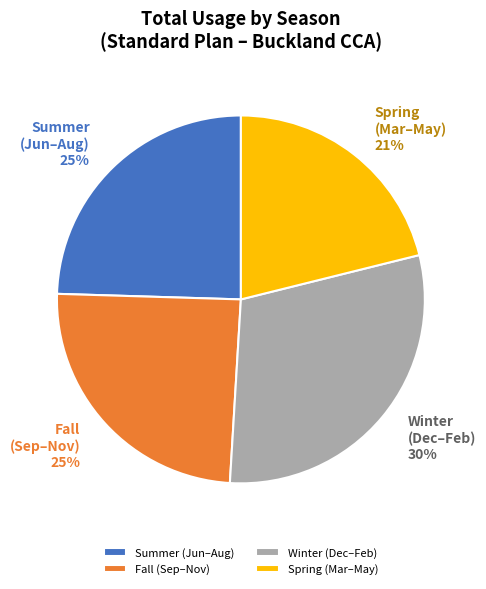

To the nearest percent, what portion does Spring (Mar–May) represent?

21%